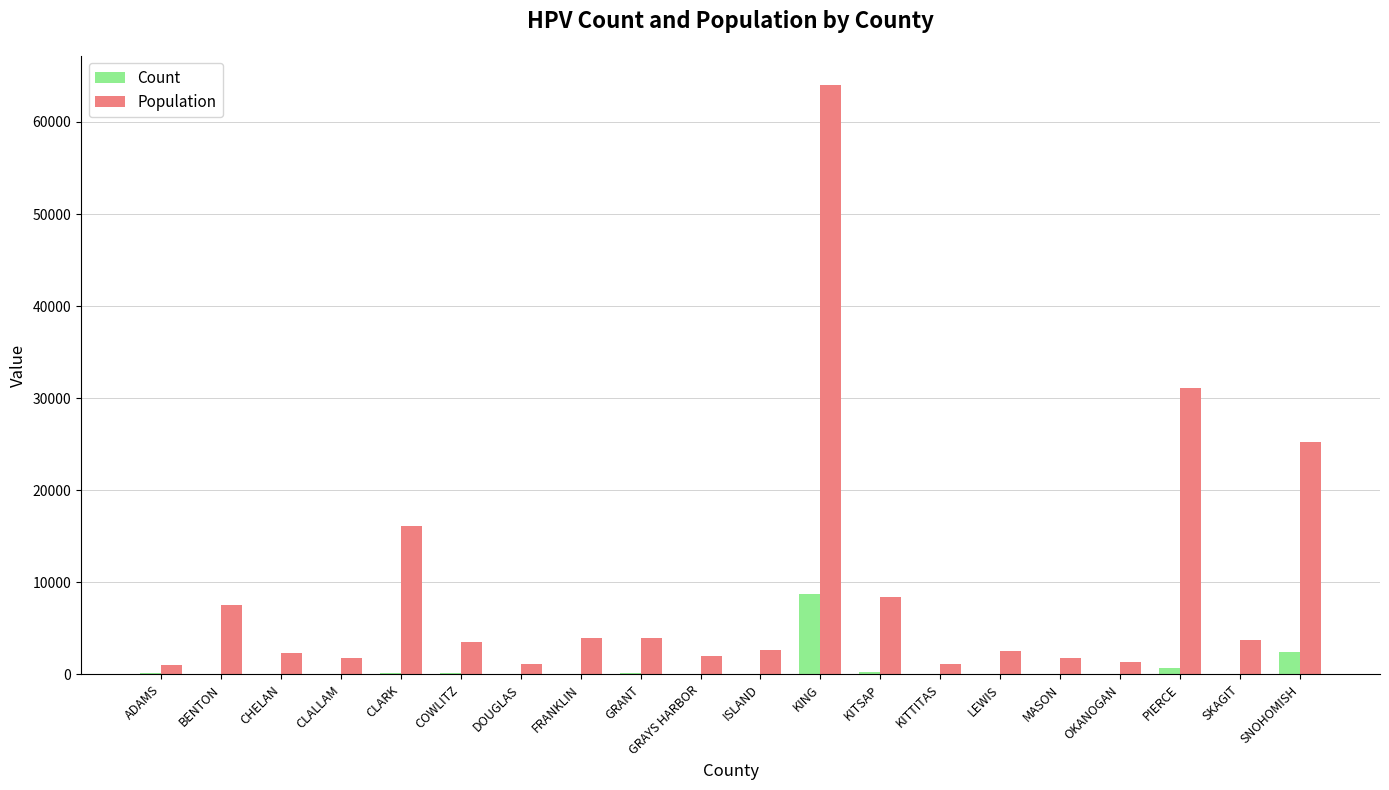

What is the greatest value displayed?

63989